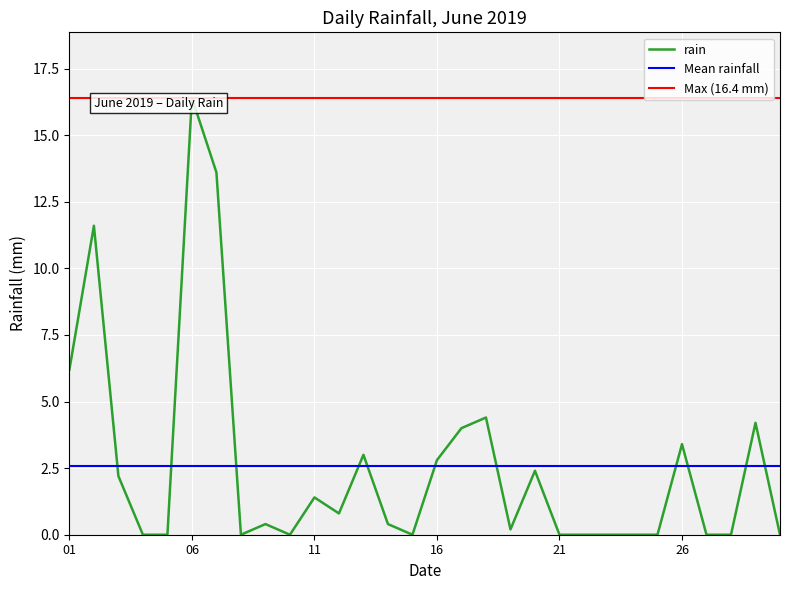

The rain series shows 0.0 at 21. True or false?

True